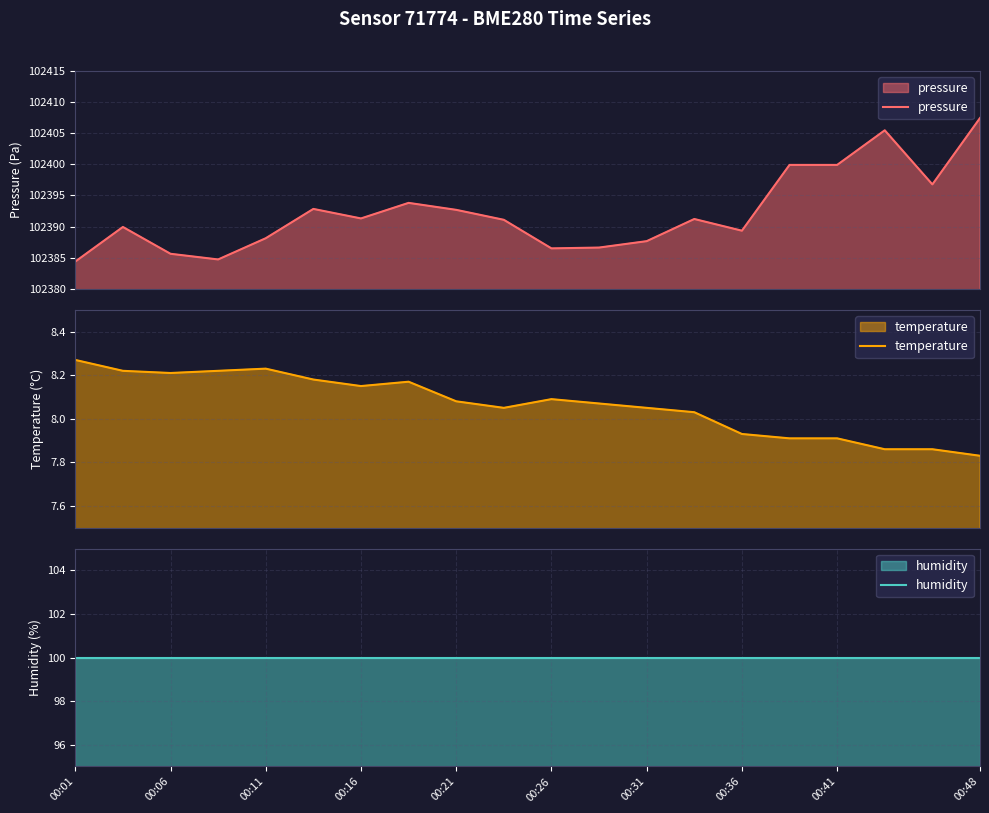

Which series has the largest range (max minus min)?

pressure